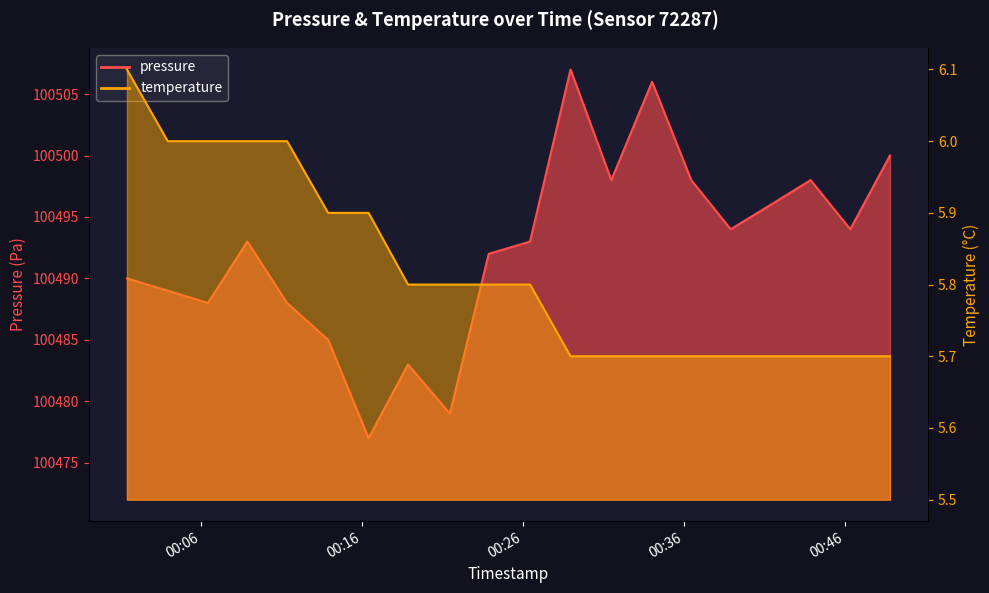

Read the pressure value at 2022-12-07T00:21:28.

100479.0